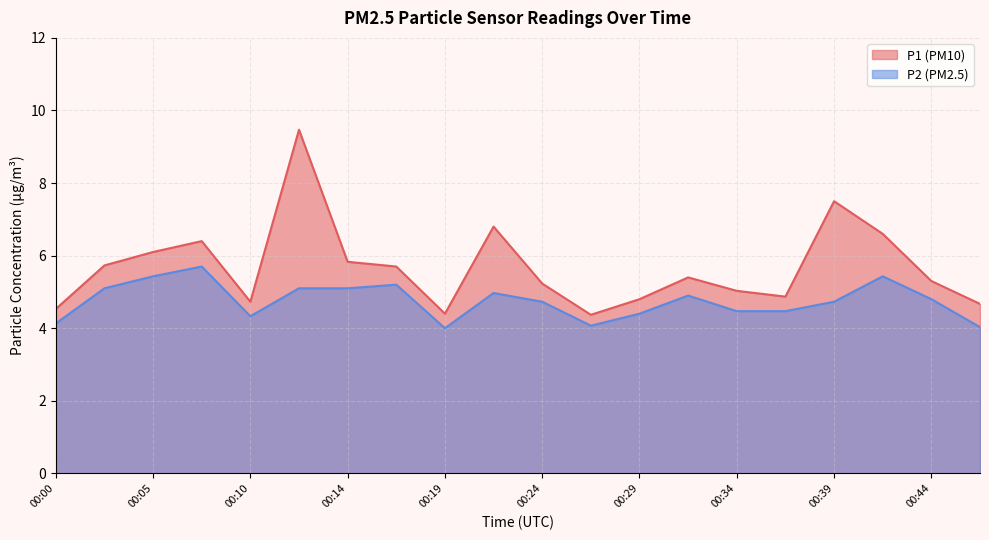

What is the value of the P1 point at the 6th from the left?

9.5